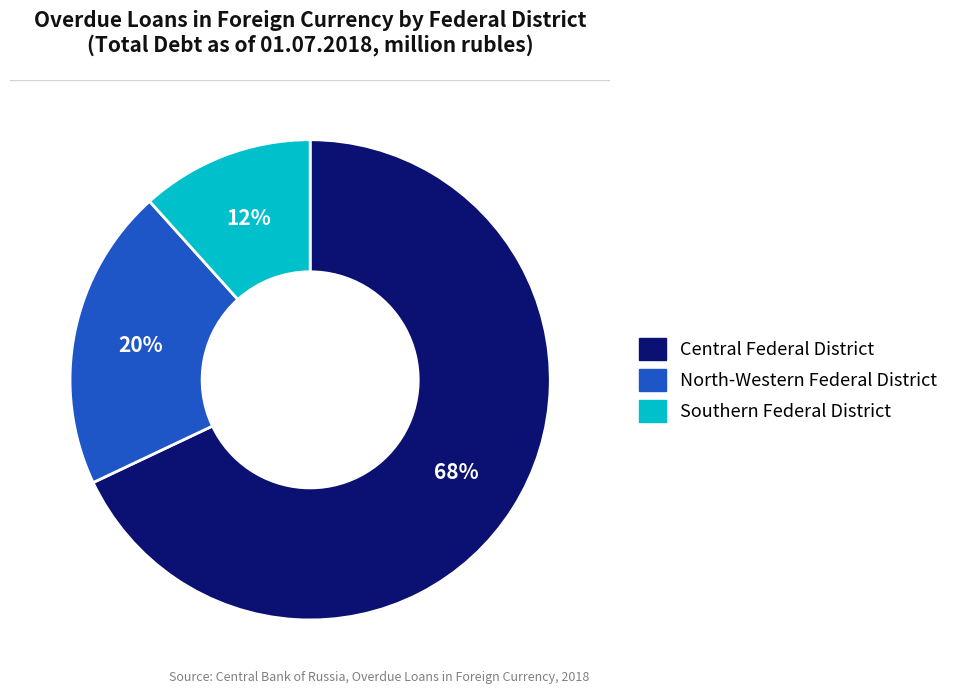

To the nearest percent, what portion does Southern Federal District represent?

12%